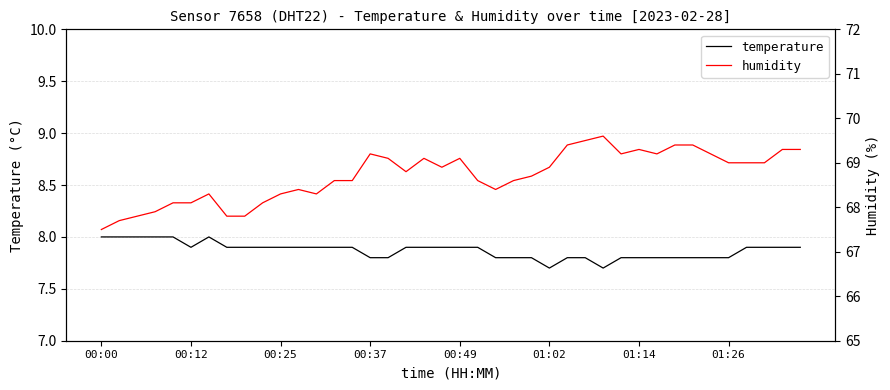

How many lines are shown in the chart?

2